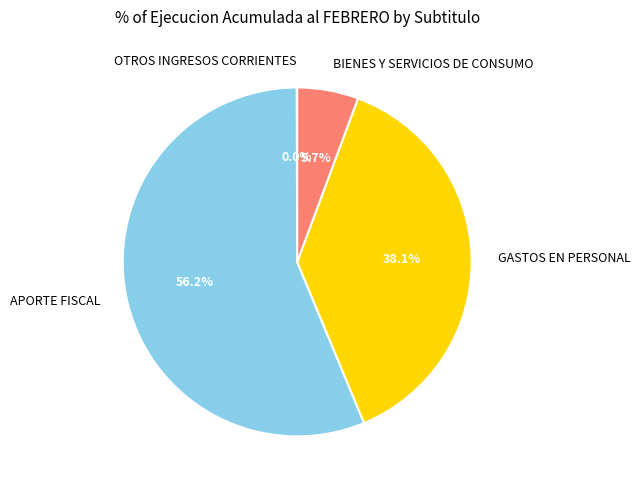

Is APORTE FISCAL the majority of the pie?

Yes